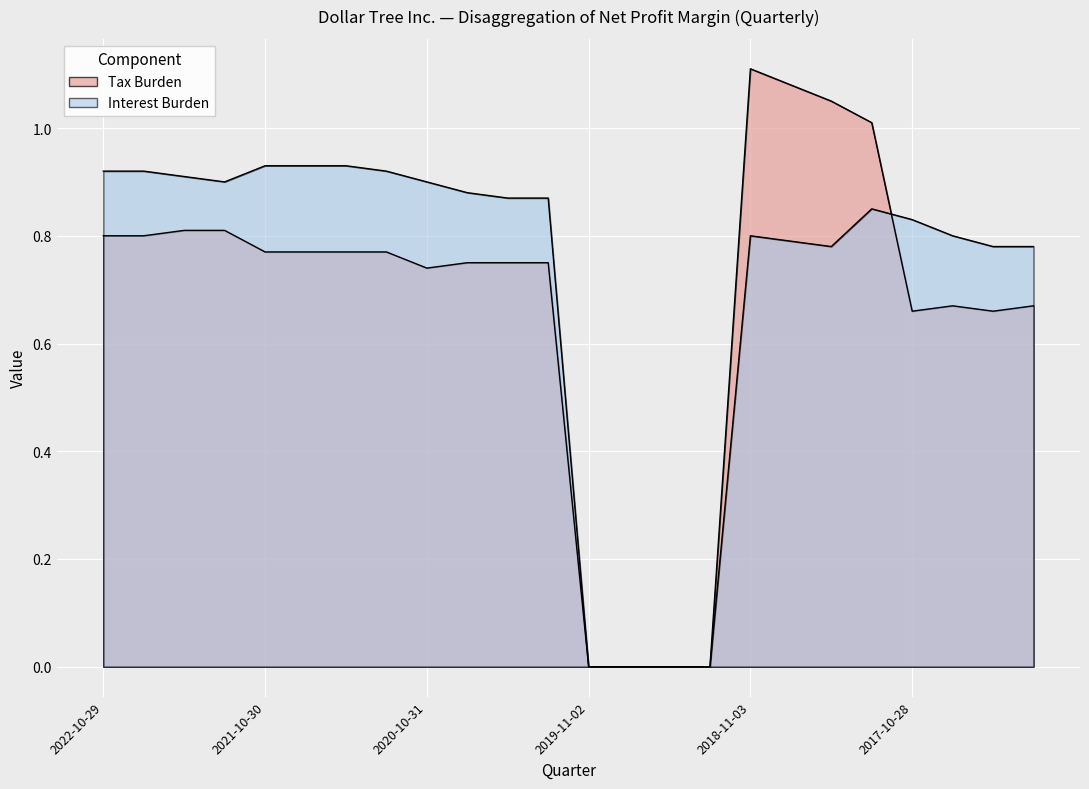

What are all the series names shown in the legend?

Tax Burden, Interest Burden